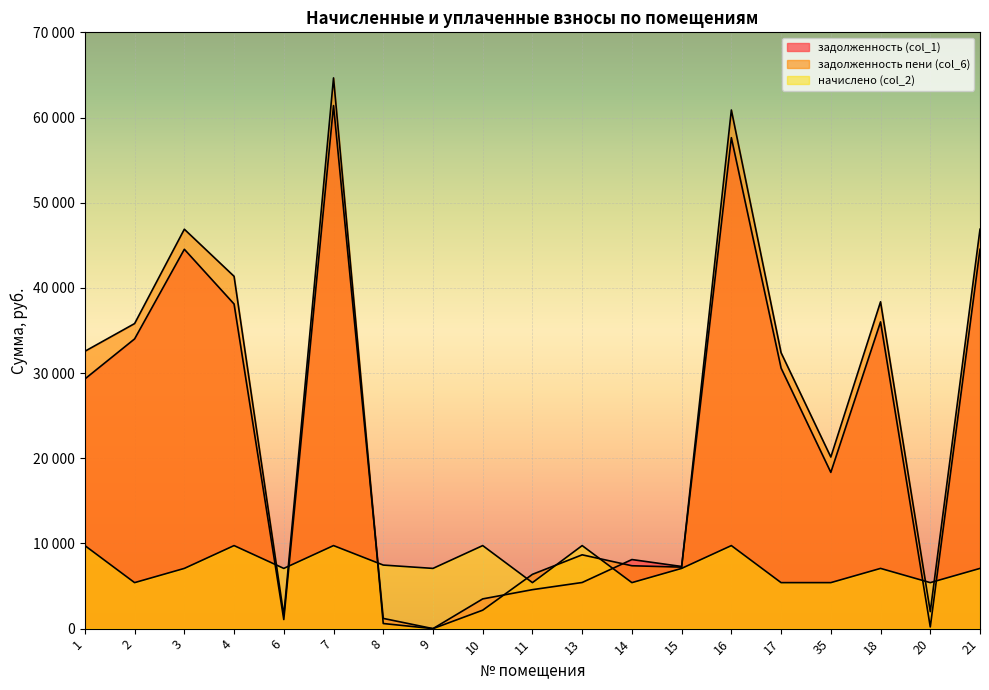

Between 16 and 20, which is larger?

16